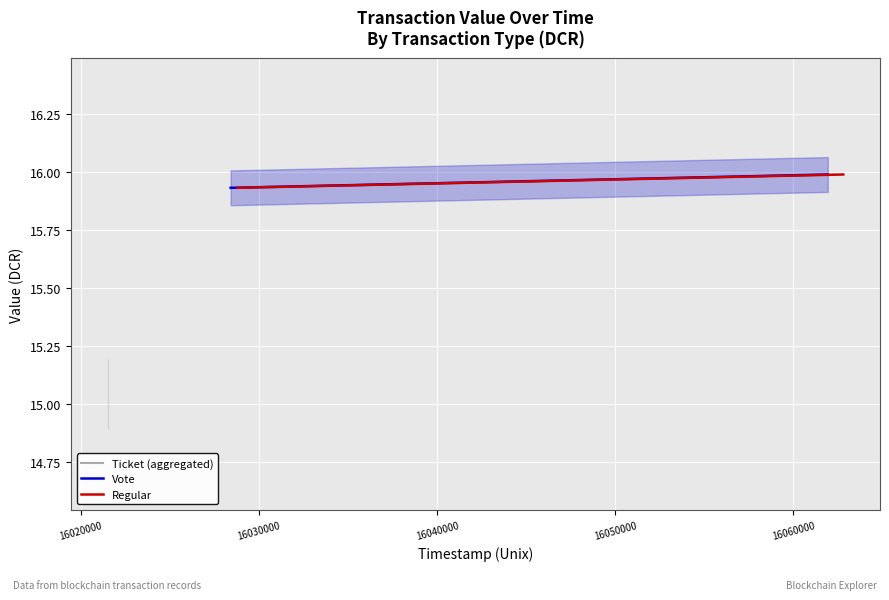

Which series has the largest total across all categories?

Vote